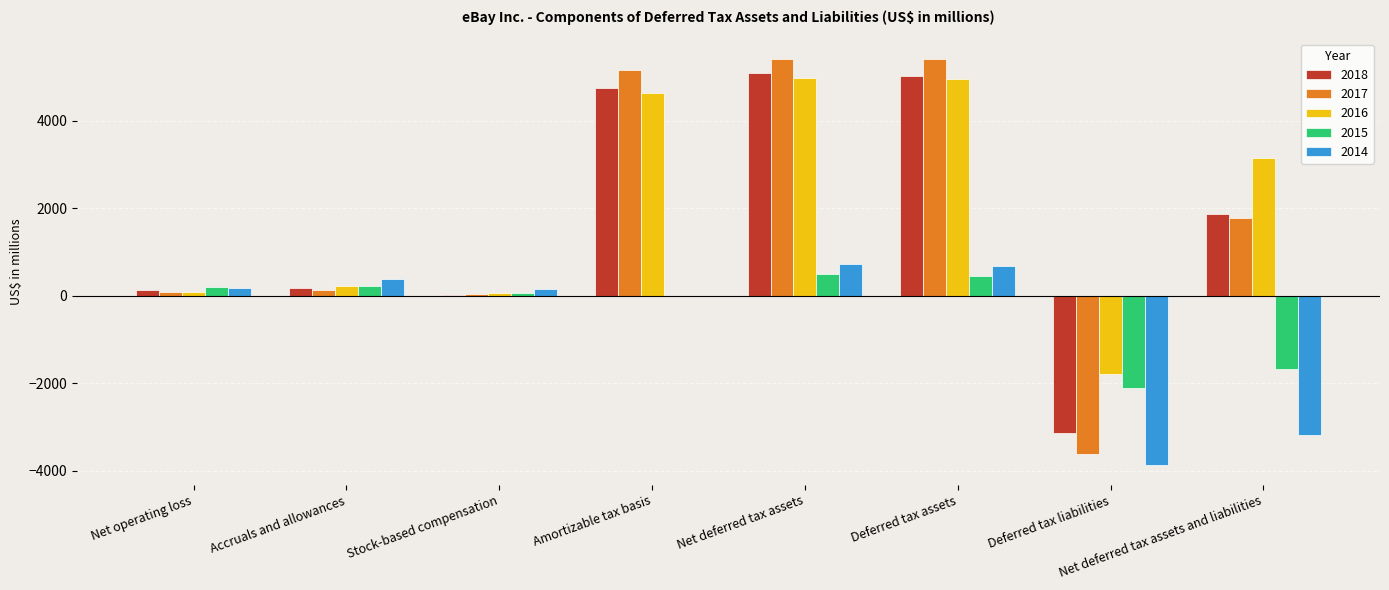

How many groups of bars are there?

8